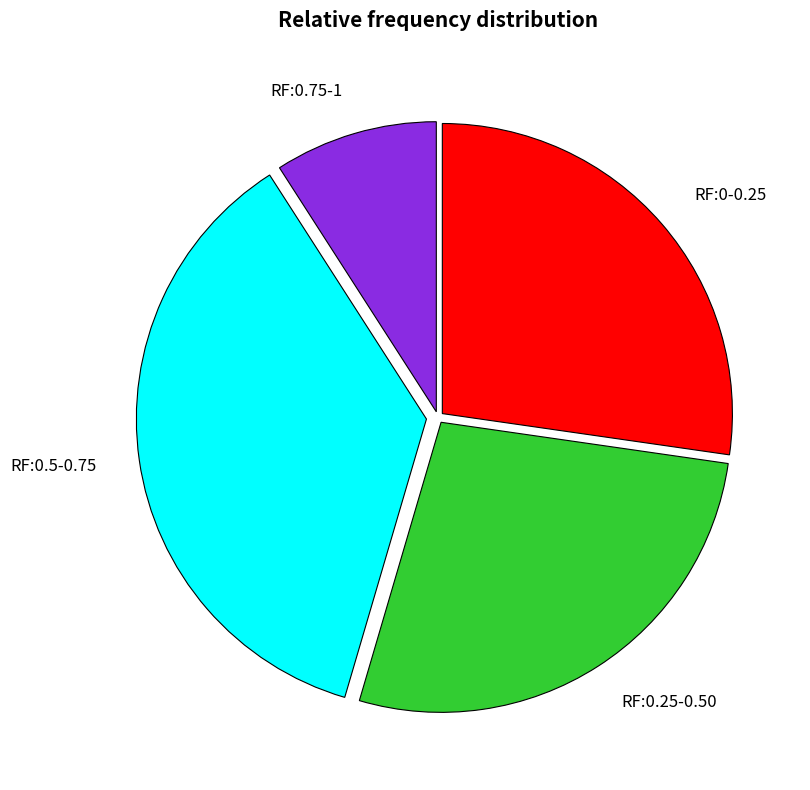

Approximately how many times larger is the value at RF:0.75-1 compared to RF:0-0.25?

0.3